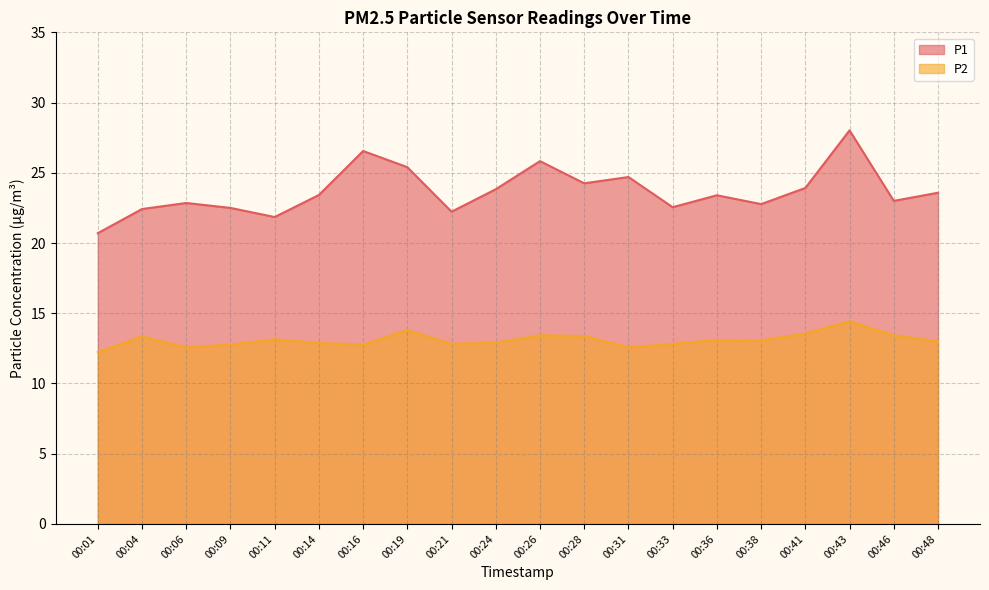

What is the maximum value shown in the chart?

28.0